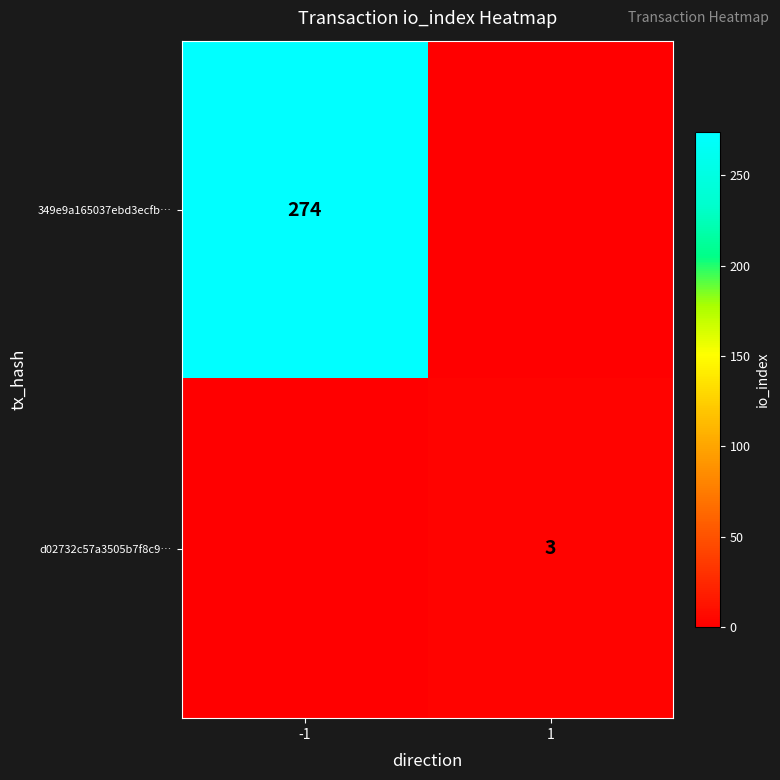

The 349e9a165037ebd3ecfb… series shows 274 at -1. True or false?

True